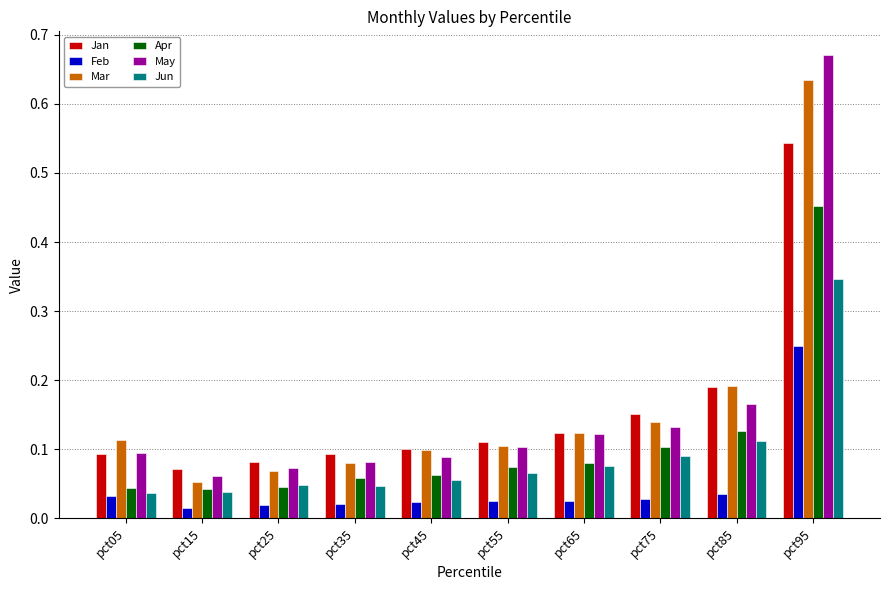

At how many categories does at least one series exceed 0?

10